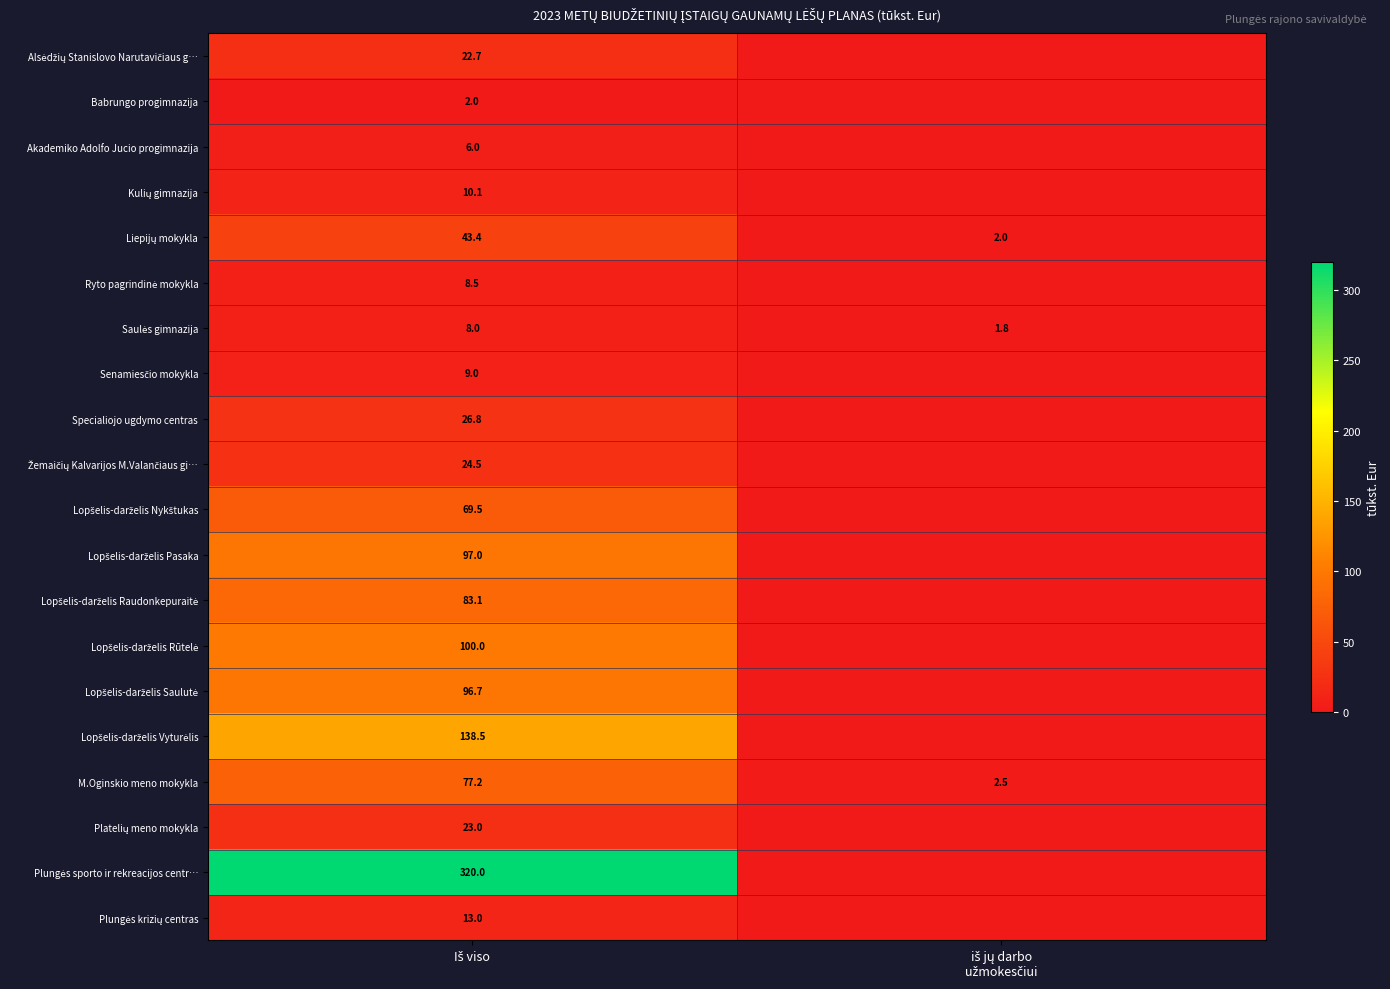

Which category has the highest value in the Žemaičių Kalvarijos M.Valančiaus gi… series?

Iš viso